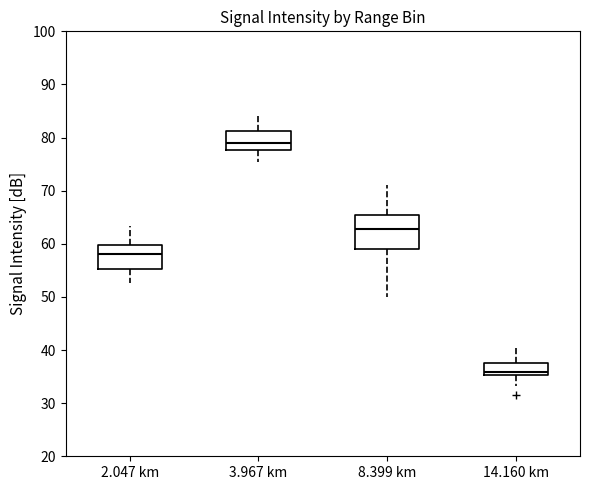

Reading left to right, read every box against the y-axis: the position of its median line, the range the box covers, and the ends of its whiskers. The values are not printed on the chart, so give them approximately, as read against the axis.

2.047 km: median 58, box 55 to 60, whiskers 53 to 63
3.967 km: median 79, box 78 to 81, whiskers 75 to 84
8.399 km: median 63, box 59 to 65, whiskers 50 to 71
14.160 km: median 36, box 35 to 38, whiskers 33 to 40